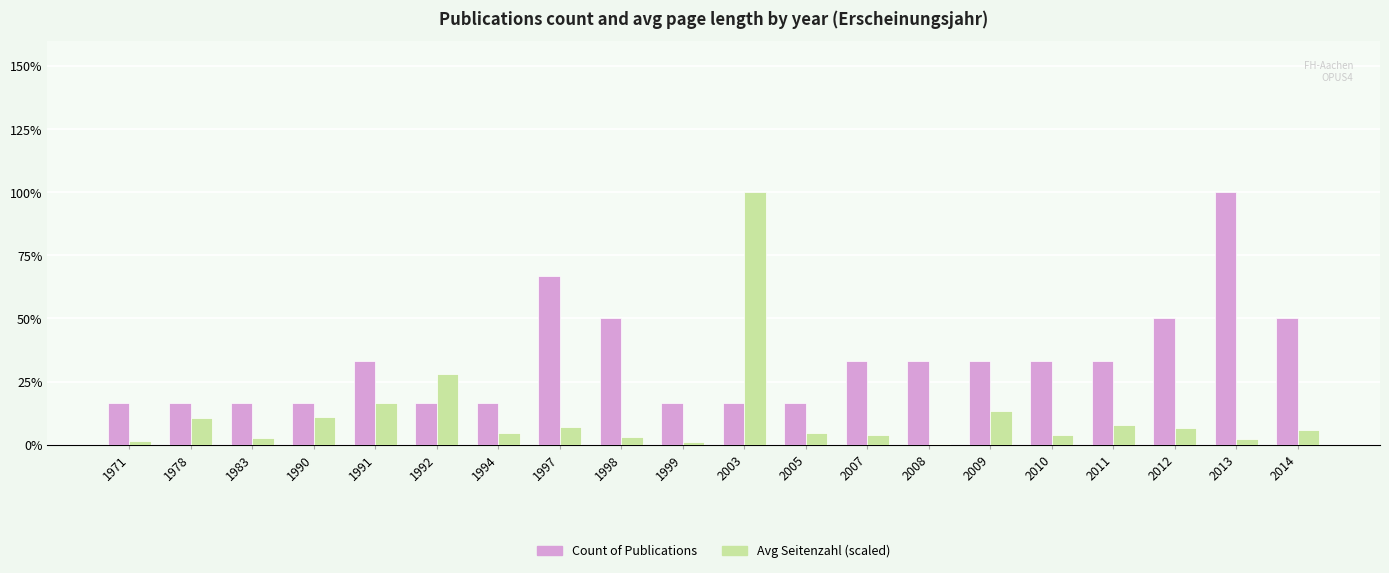

Between 1978 and 1998, which is larger?

1998